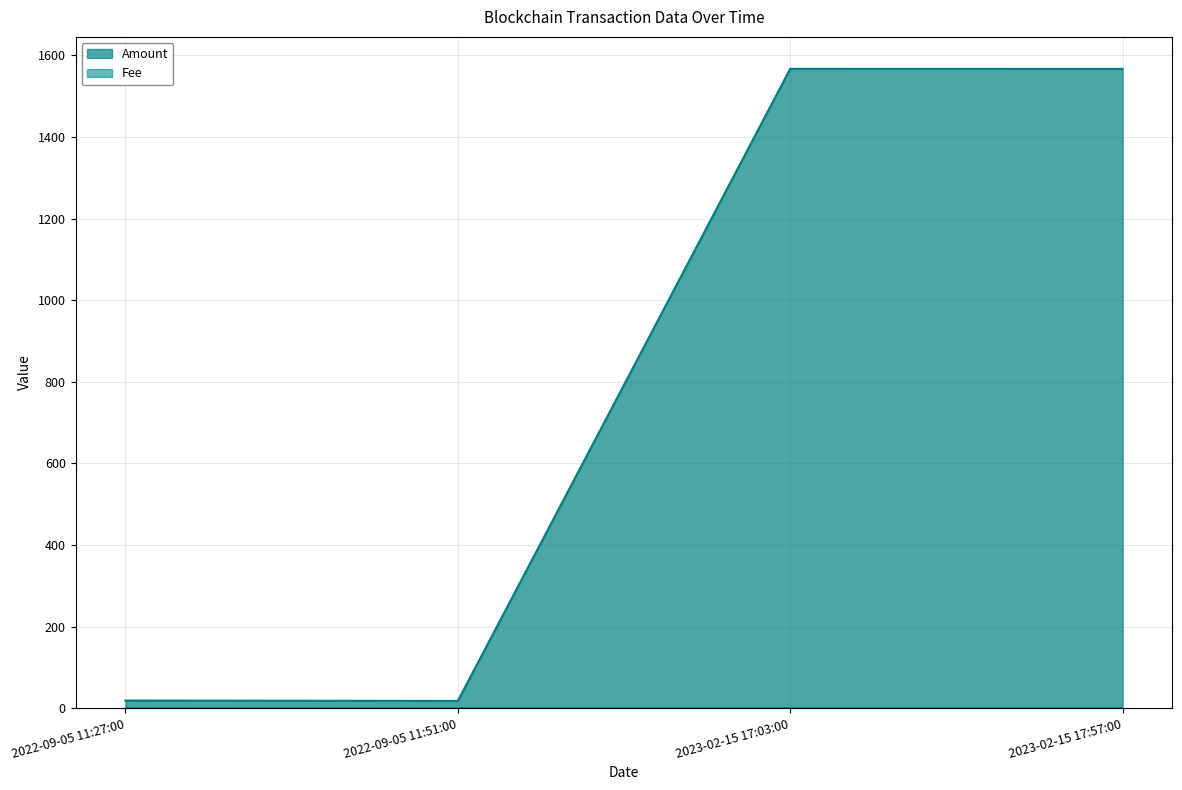

How many lines are shown in the chart?

2